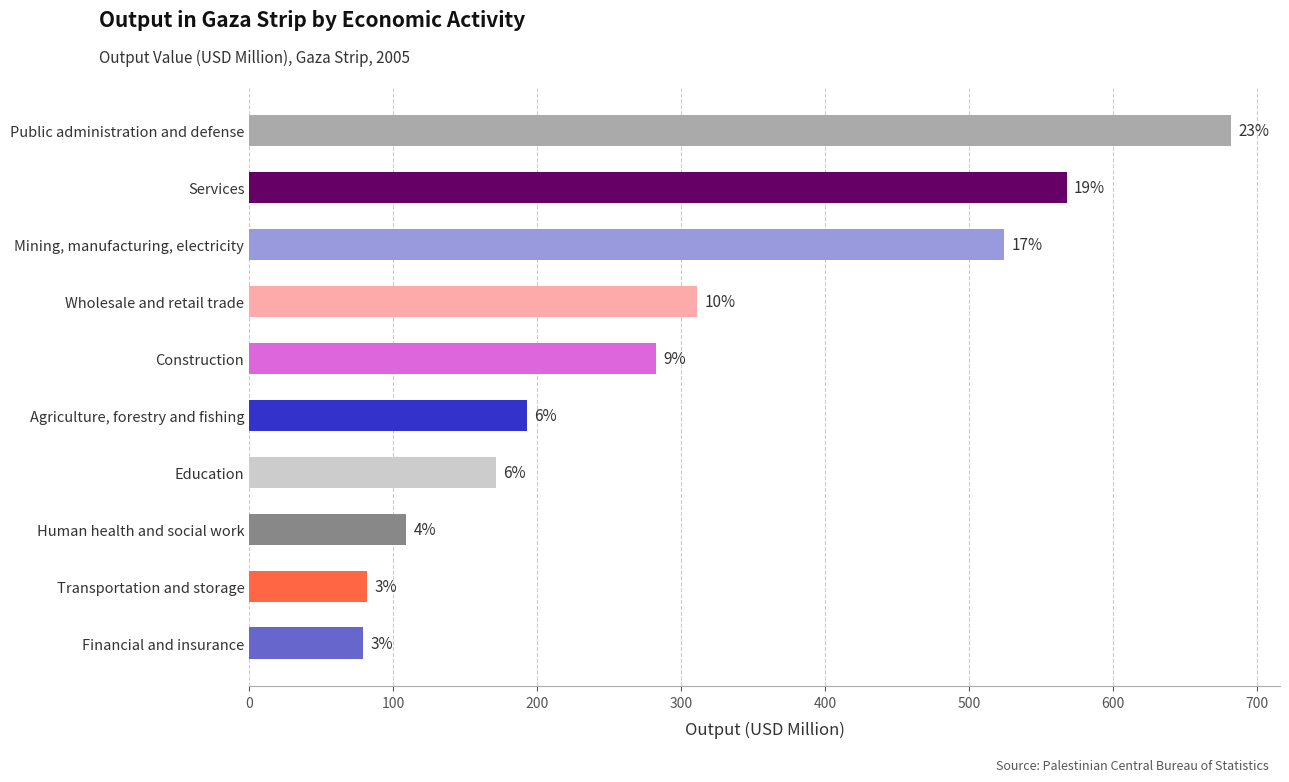

True or false: the data shows 524.3 at Mining, manufacturing, electricity.

True